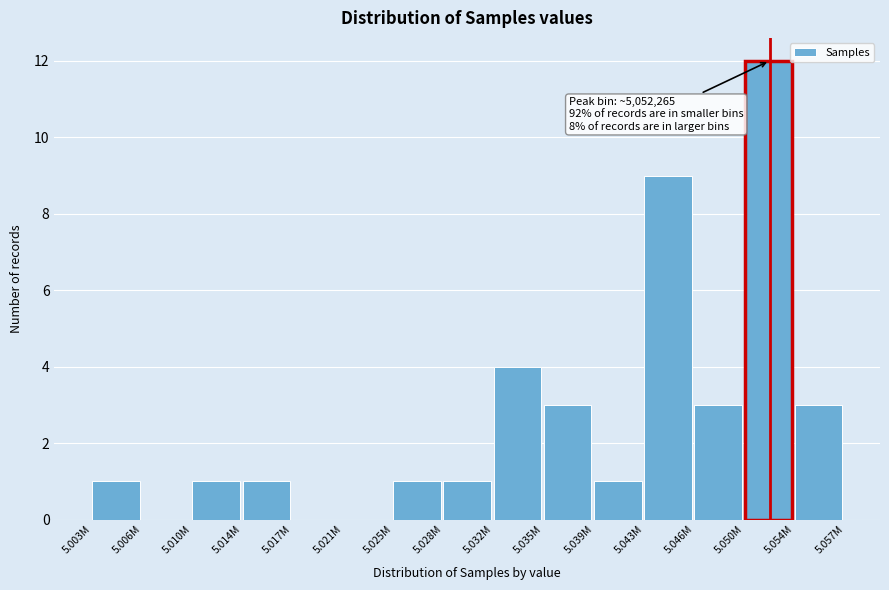

Reading right to left, transcribe all the data shown in this chart.

5.054M=3	5.050M=12	5.046M=3	5.043M=9	5.039M=1	5.035M=3	5.032M=4	5.028M=1	5.025M=1	5.021M=0	5.017M=0	5.014M=1	5.010M=1	5.006M=0	5.003M=1